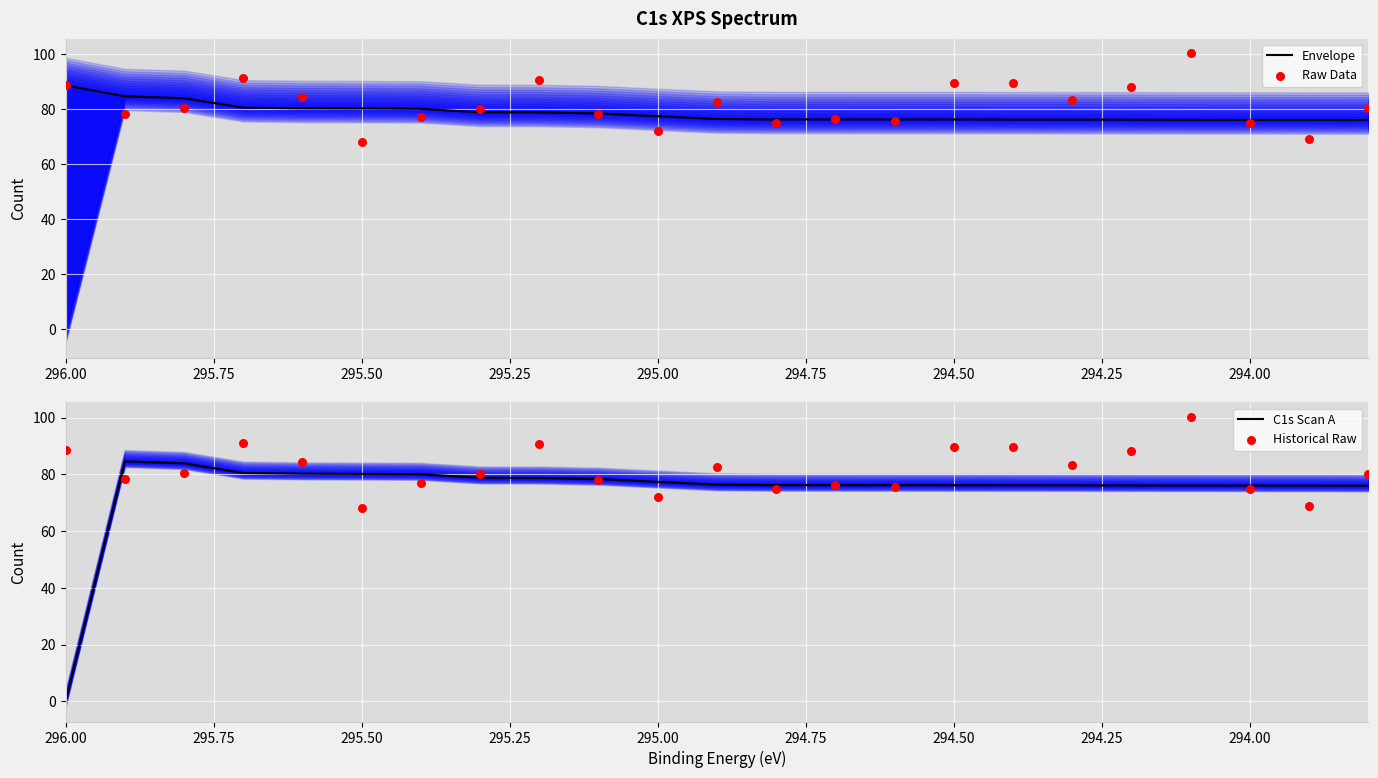

Which series reaches the minimum Y coordinate?

C1s Scan A